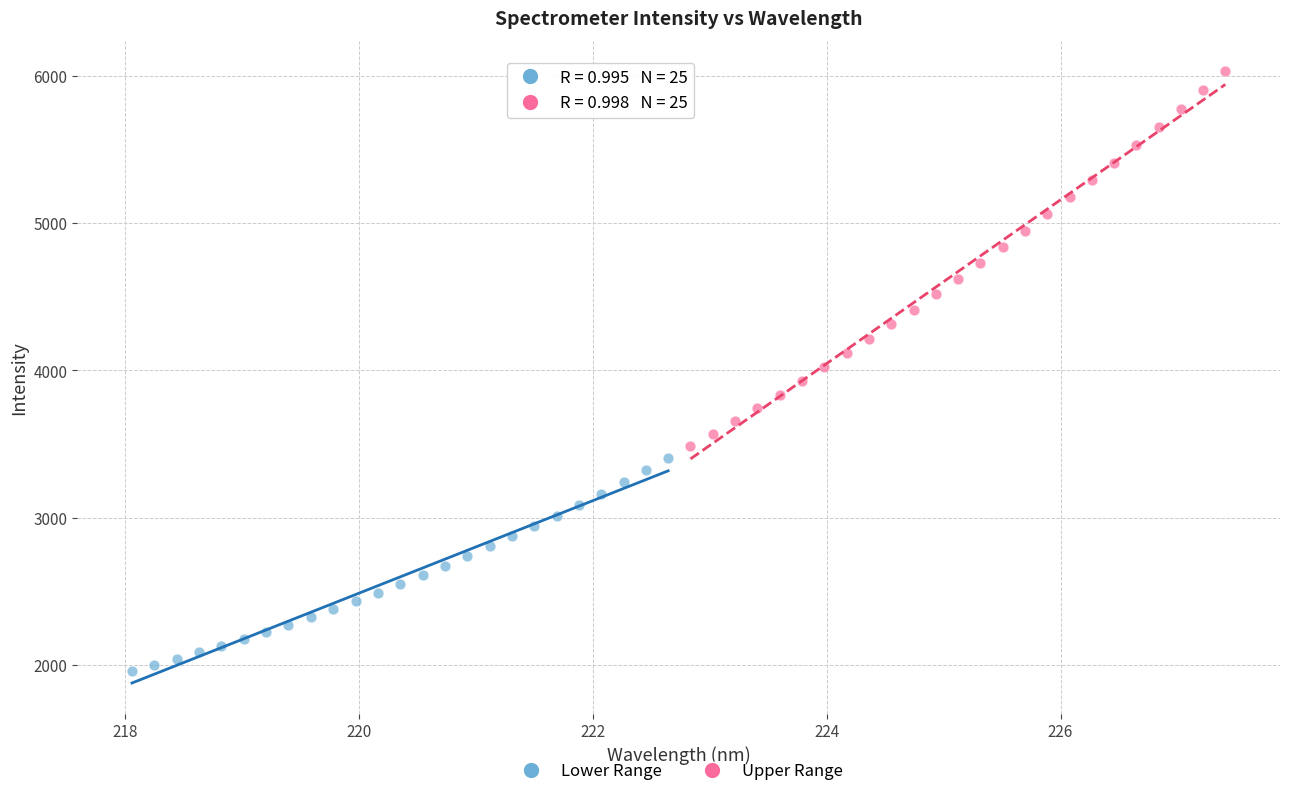

Which series has the widest spread of Y values?

Upper Range